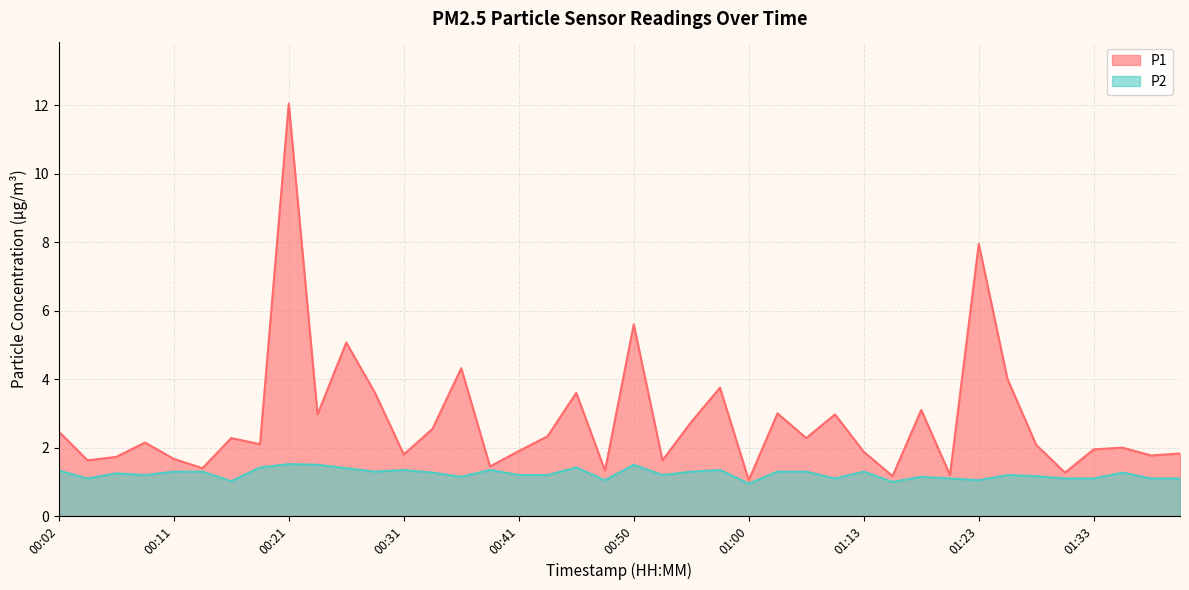

How many lines are shown in the chart?

2